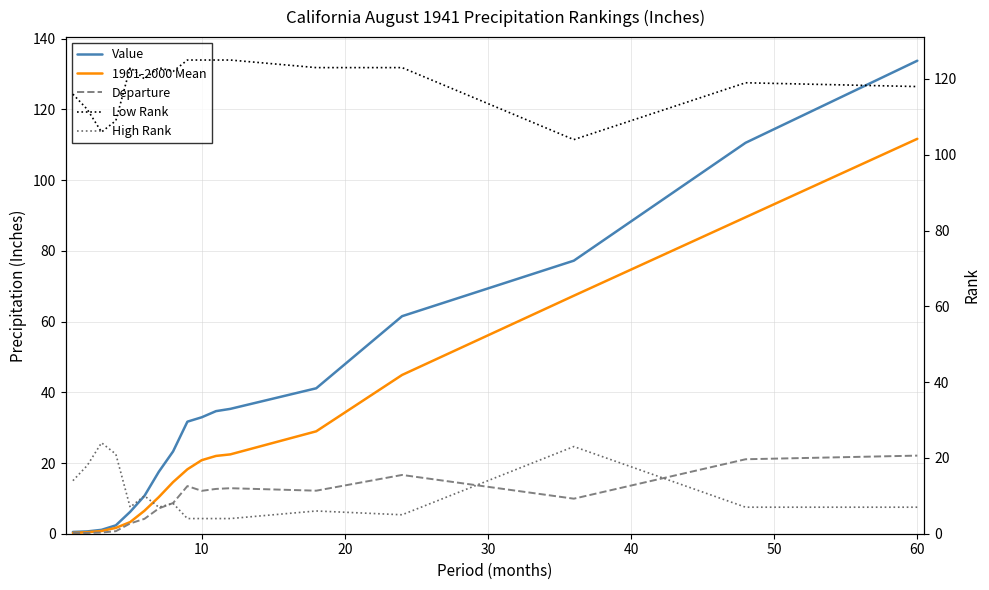

Which series has the largest range (max minus min)?

Value